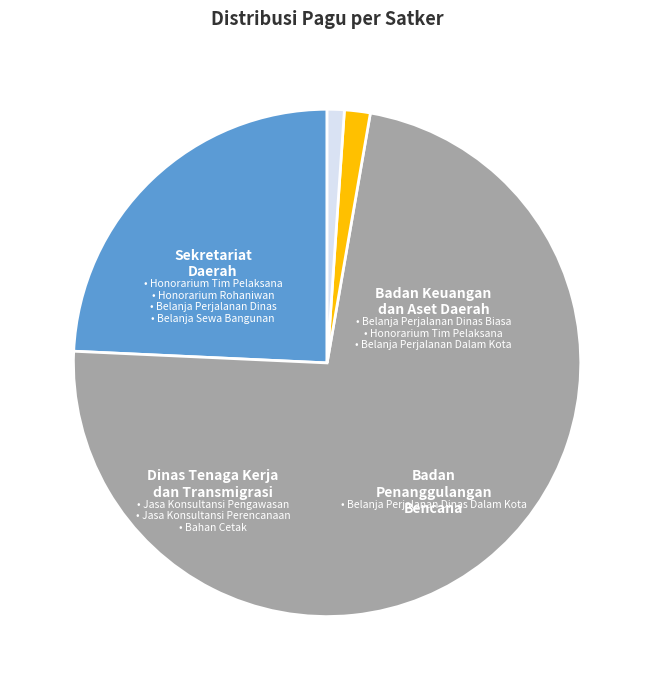

Does any single category account for the majority?

Yes